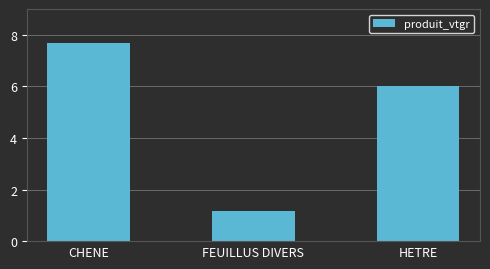

Which label corresponds to the largest value in the chart?

CHENE